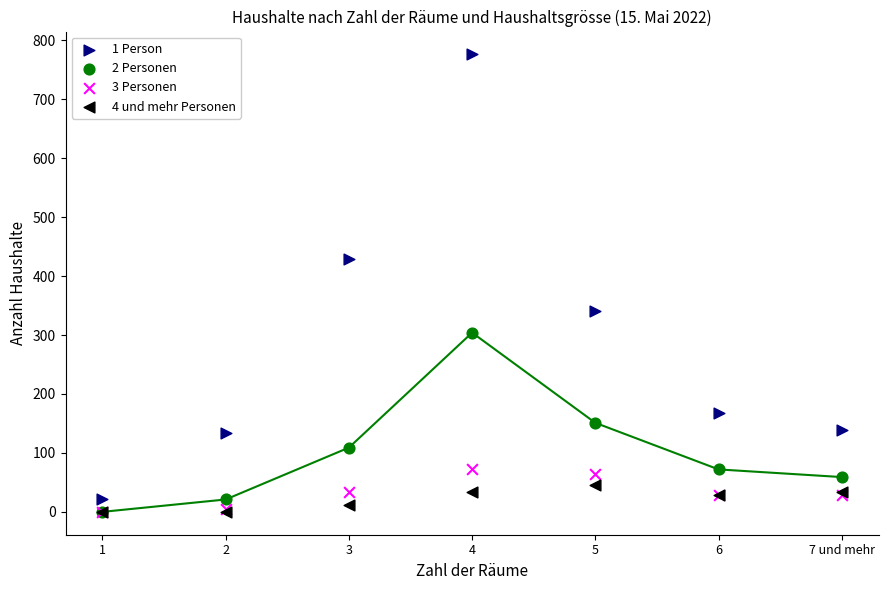

What are all the series names shown in the legend?

1 Person, 2 Personen, 3 Personen, 4 und mehr Personen